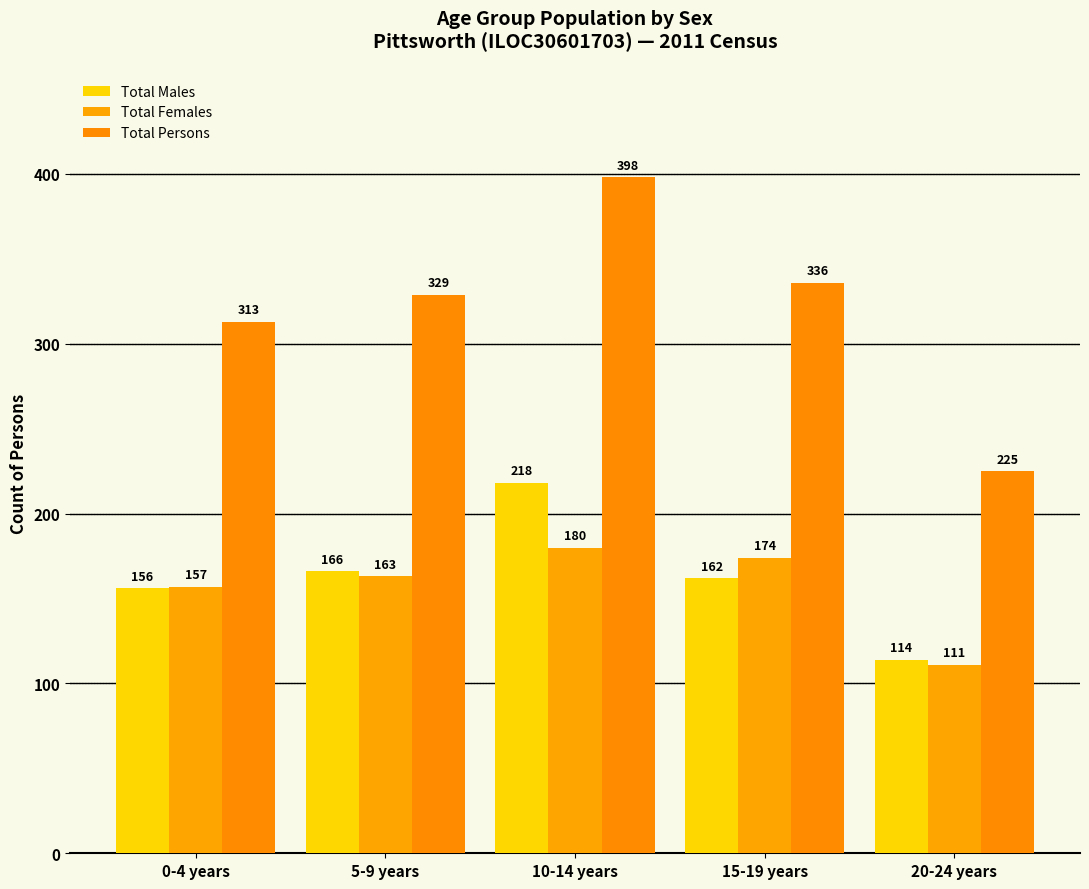

What is the maximum value shown in the chart?

398